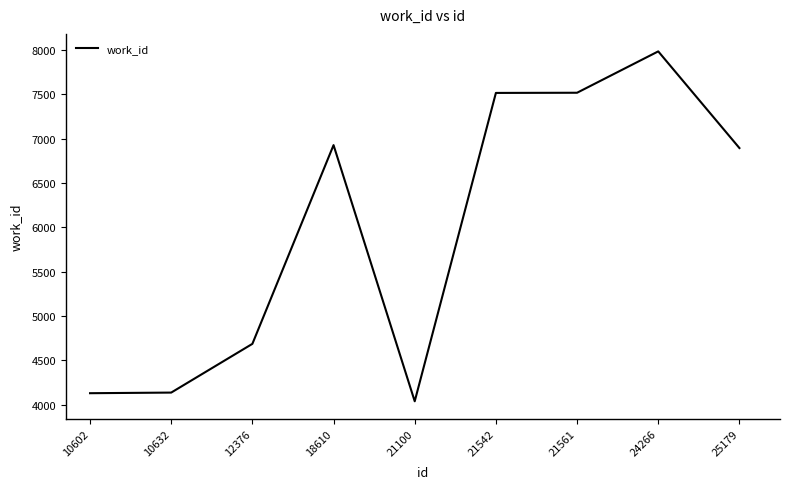

Approximately how many times larger is the value at 25179 compared to 21100?

1.7